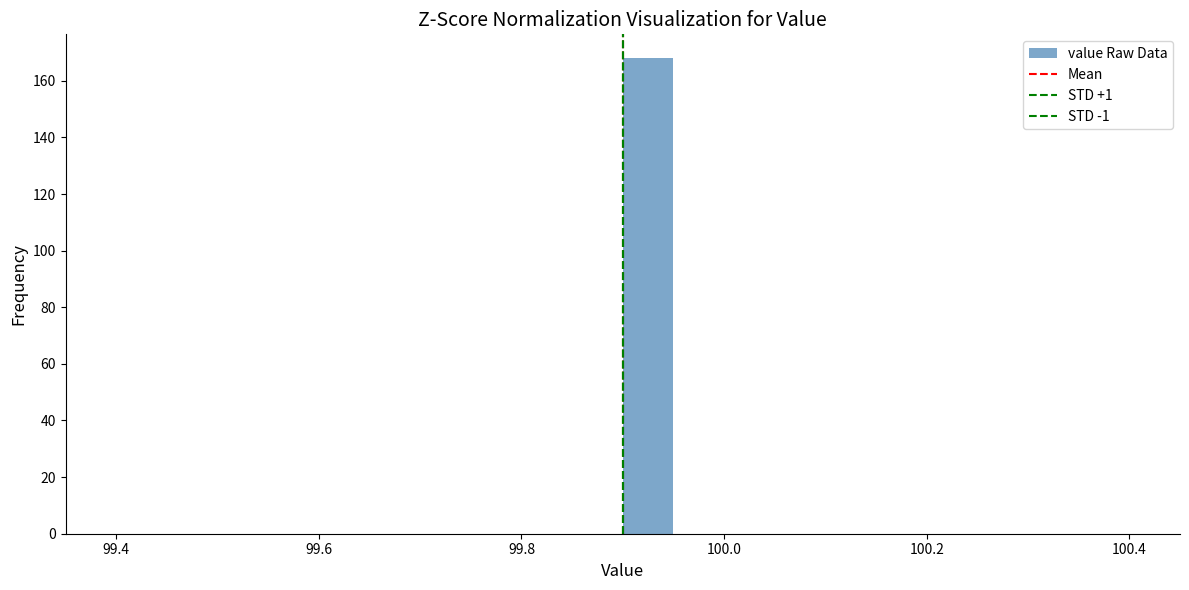

Around what value on the x-axis is the tallest bar? Give the approximate position of its centre, as read against the axis.

99.92